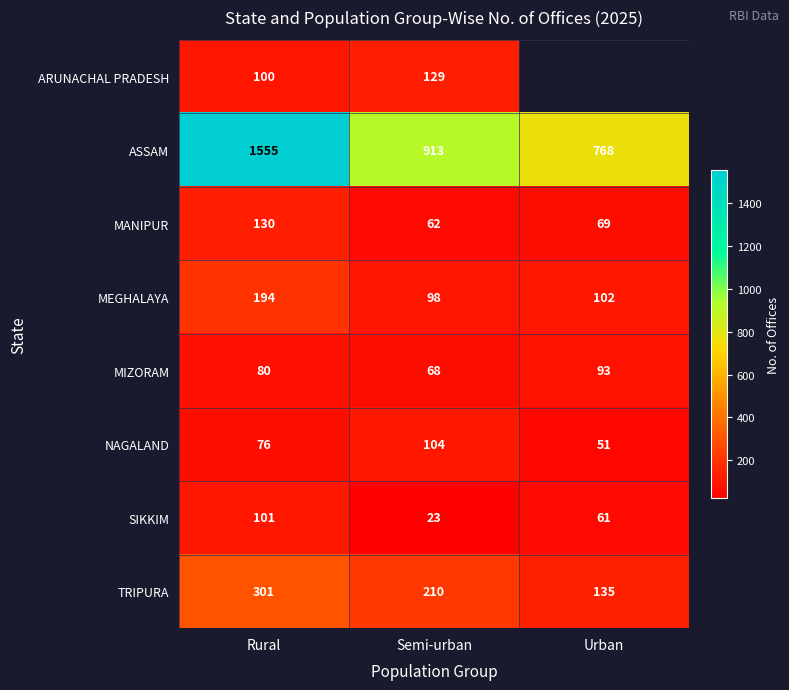

At which label is TRIPURA closest to 218?

Semi-urban